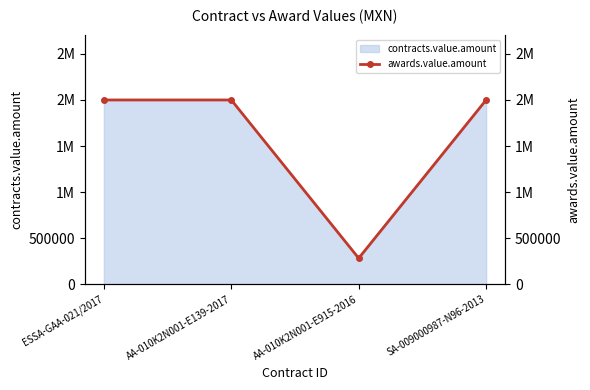

Rank the categories by value from lowest to highest.

AA-010K2N001-E915-2016, ESSA-GAA-021/2017, AA-010K2N001-E139-2017, SA-009000987-N96-2013